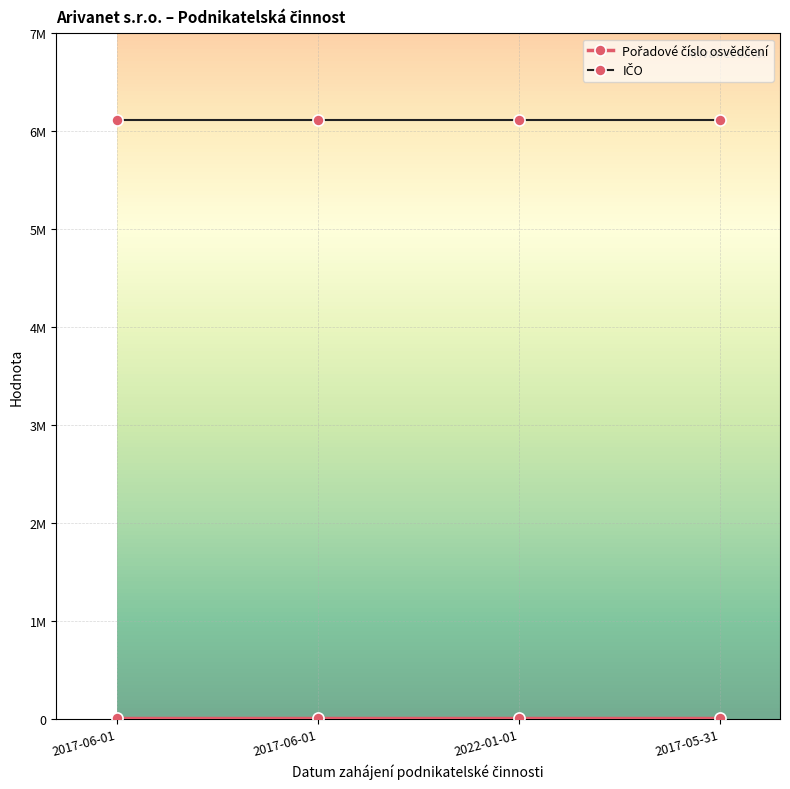

True or false: IČO has a value of 6118364 at 2017-06-01.

True